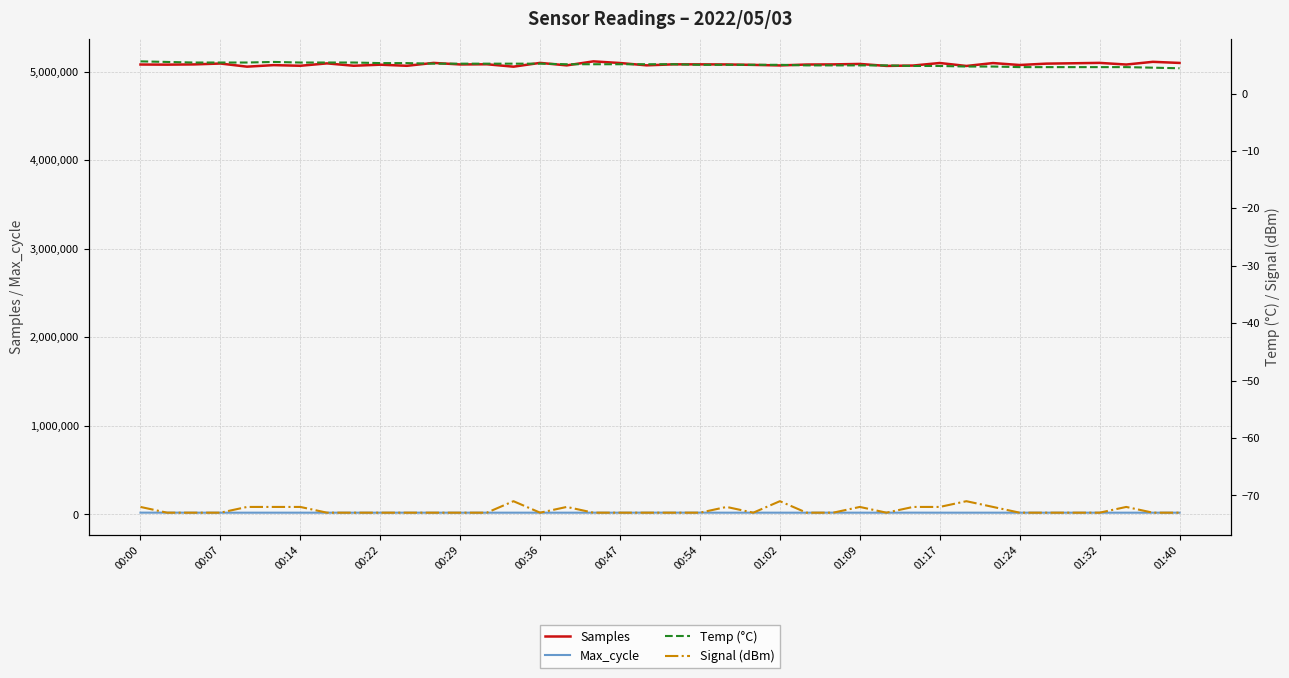

How many values in the Max_cycle series are below 19931?

17